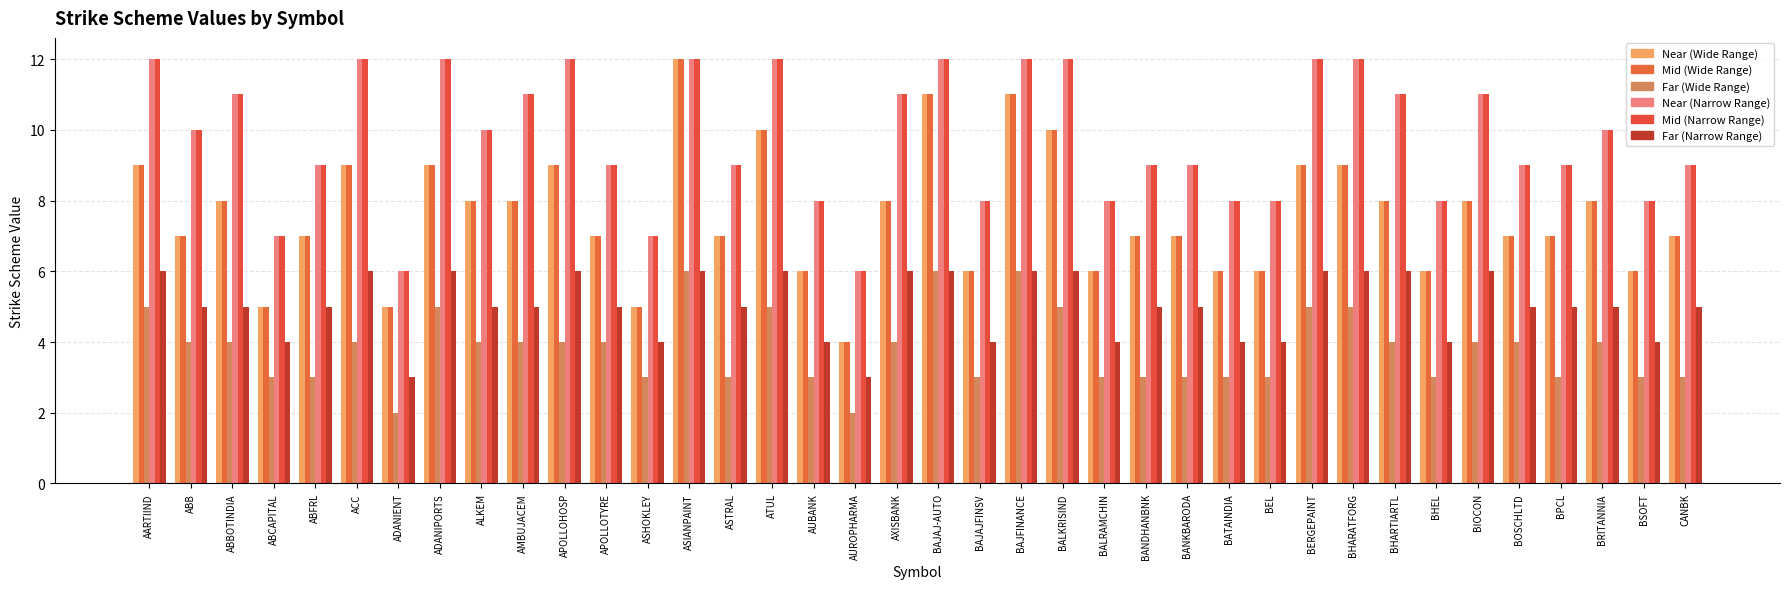

What is the maximum value for Far (Wide Range)?

6